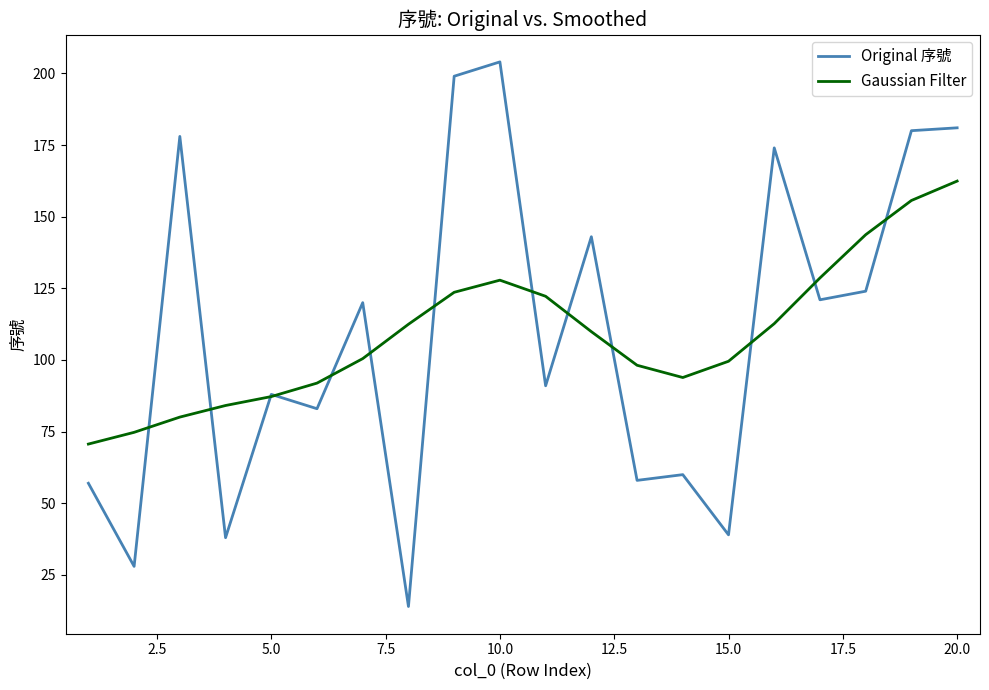

Rank the series by their maximum value, from highest to lowest.

Original 序號, Gaussian Filter